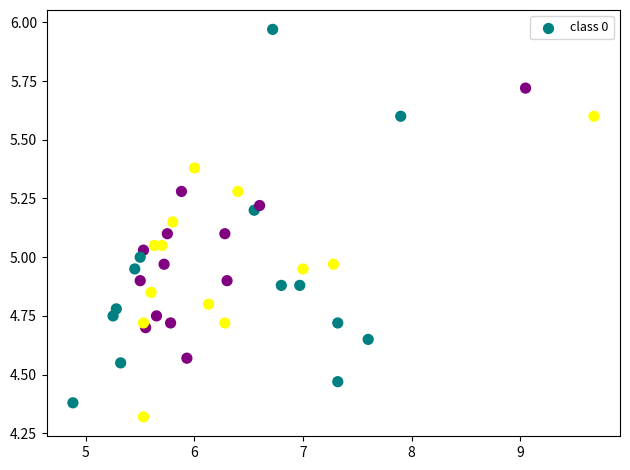

Count the number of points in this scatter plot.

40